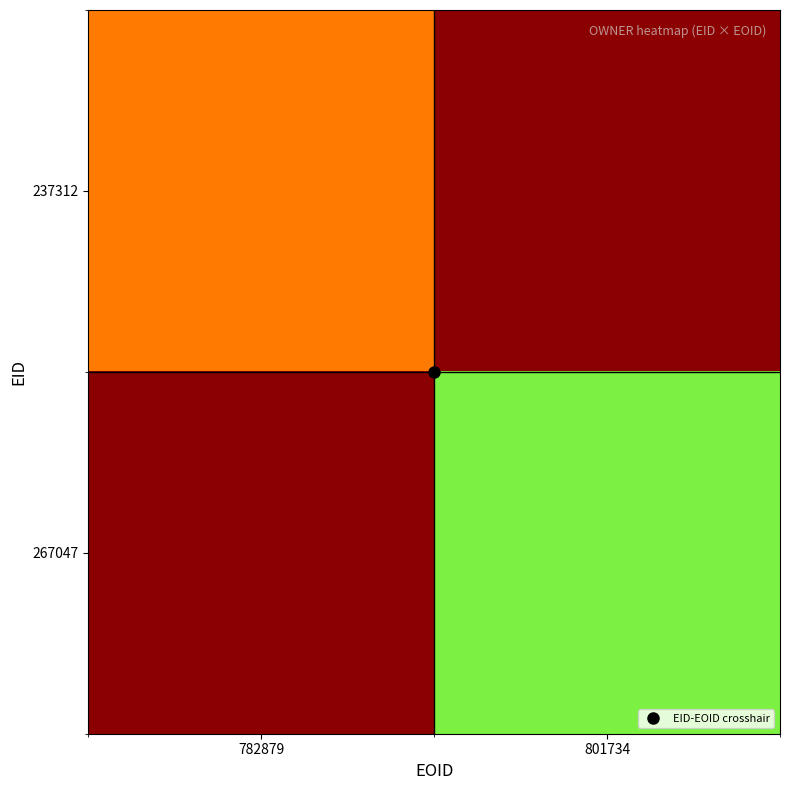

How many values in 237312 are above zero?

1